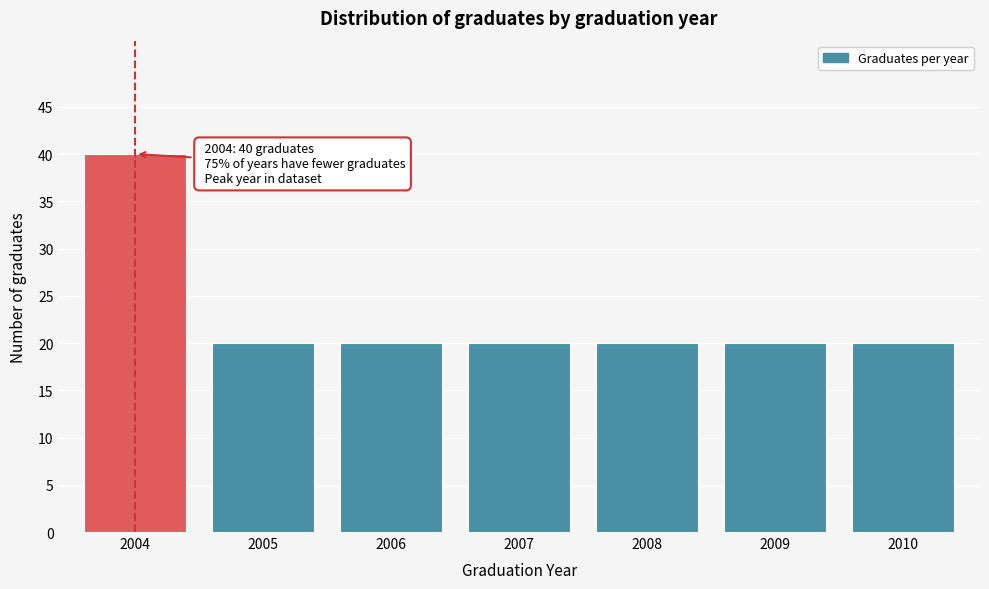

Reading left to right, what are all the values shown in this chart?

2004=40	2005=20	2006=20	2007=20	2008=20	2009=20	2010=20